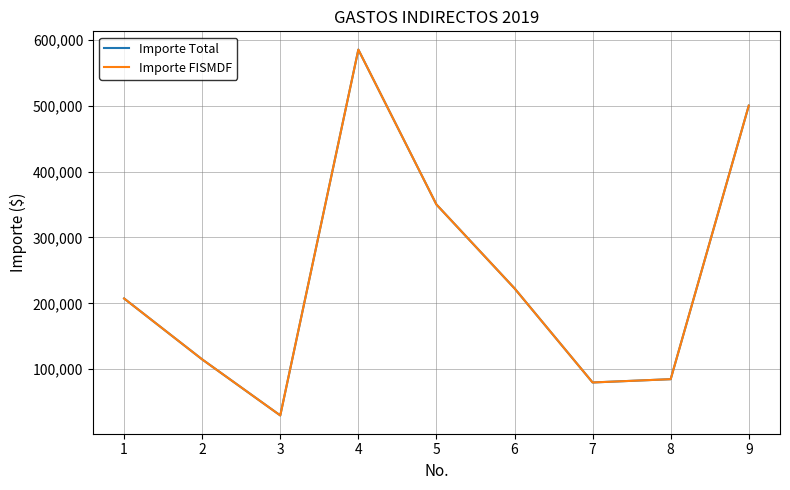

Does the chart have visible grid lines?

Yes